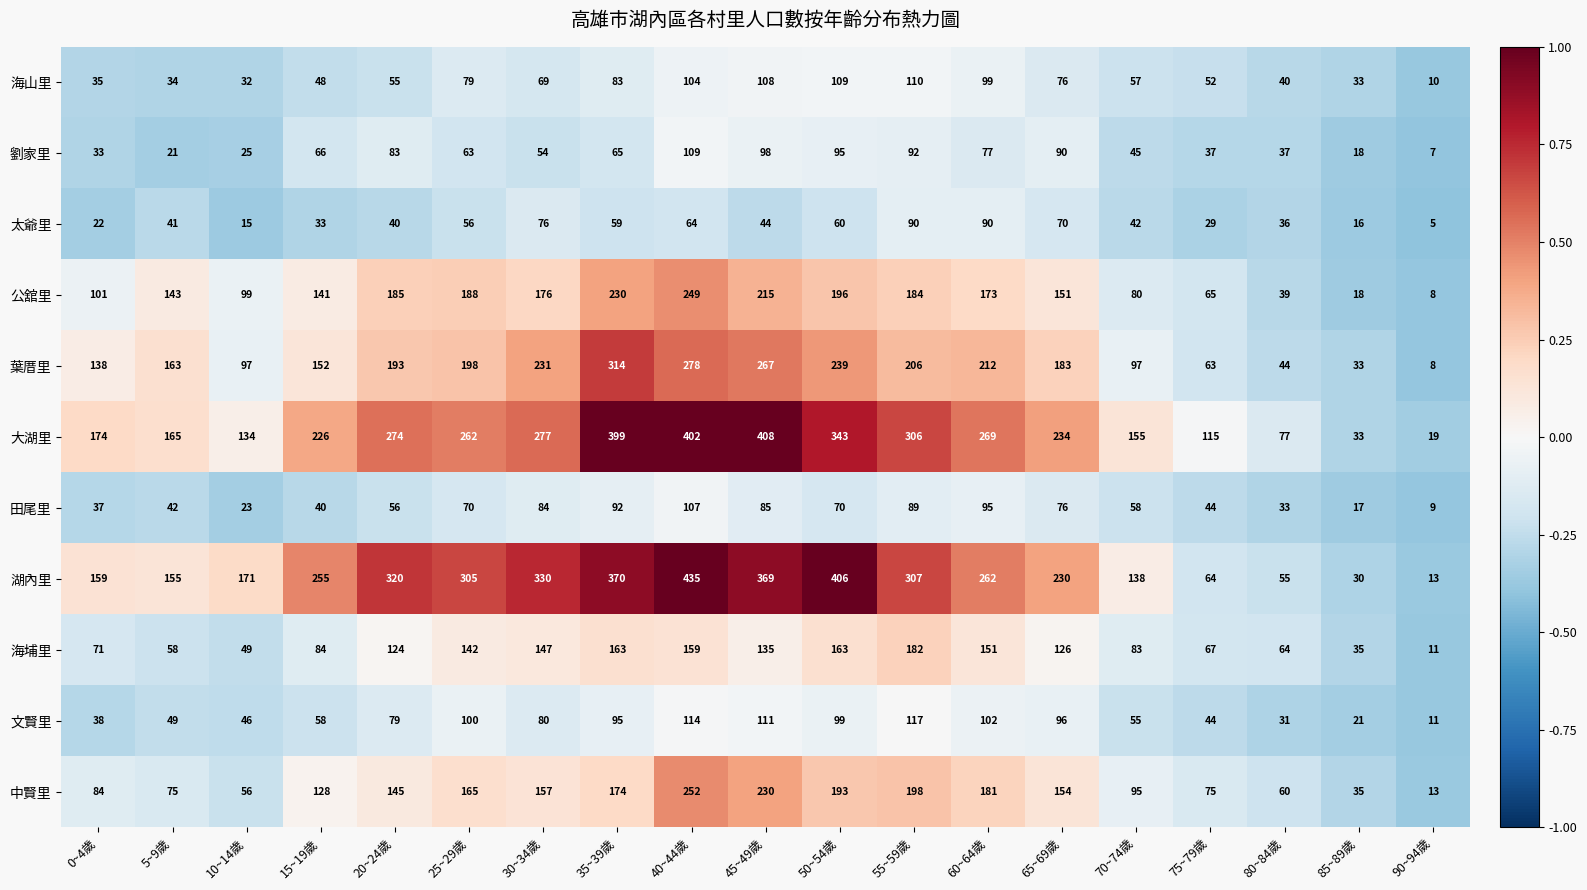

Is the value of 大湖里 at 25~29歲 greater than the value of 葉厝里 at 25~29歲?

Yes